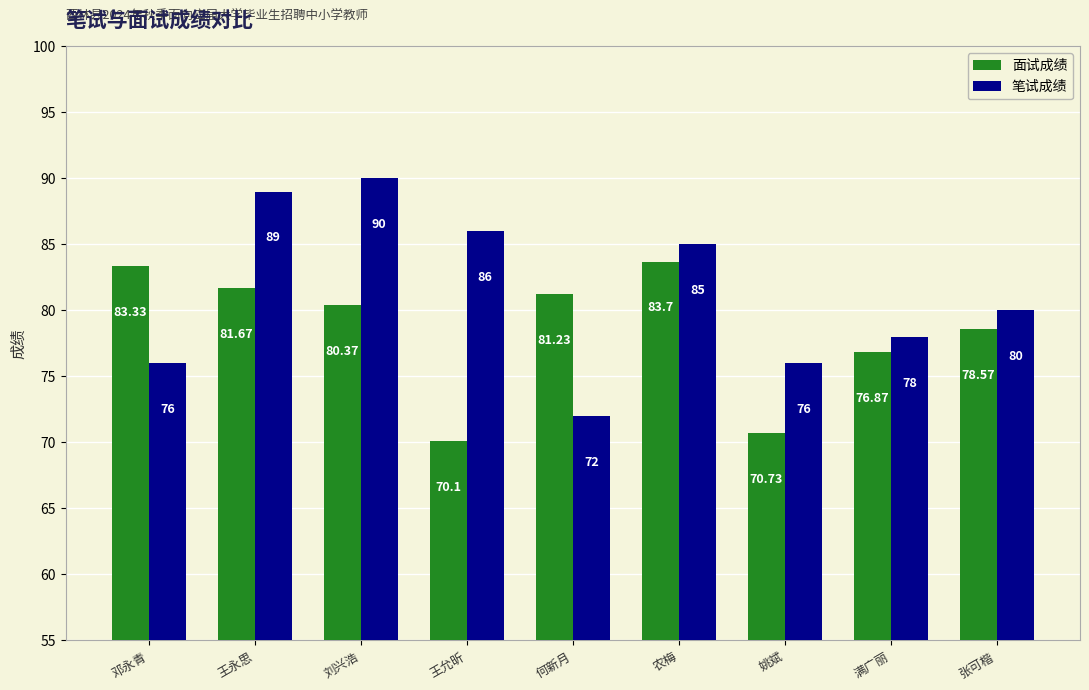

Which category has the lowest value across all series?

王允昕